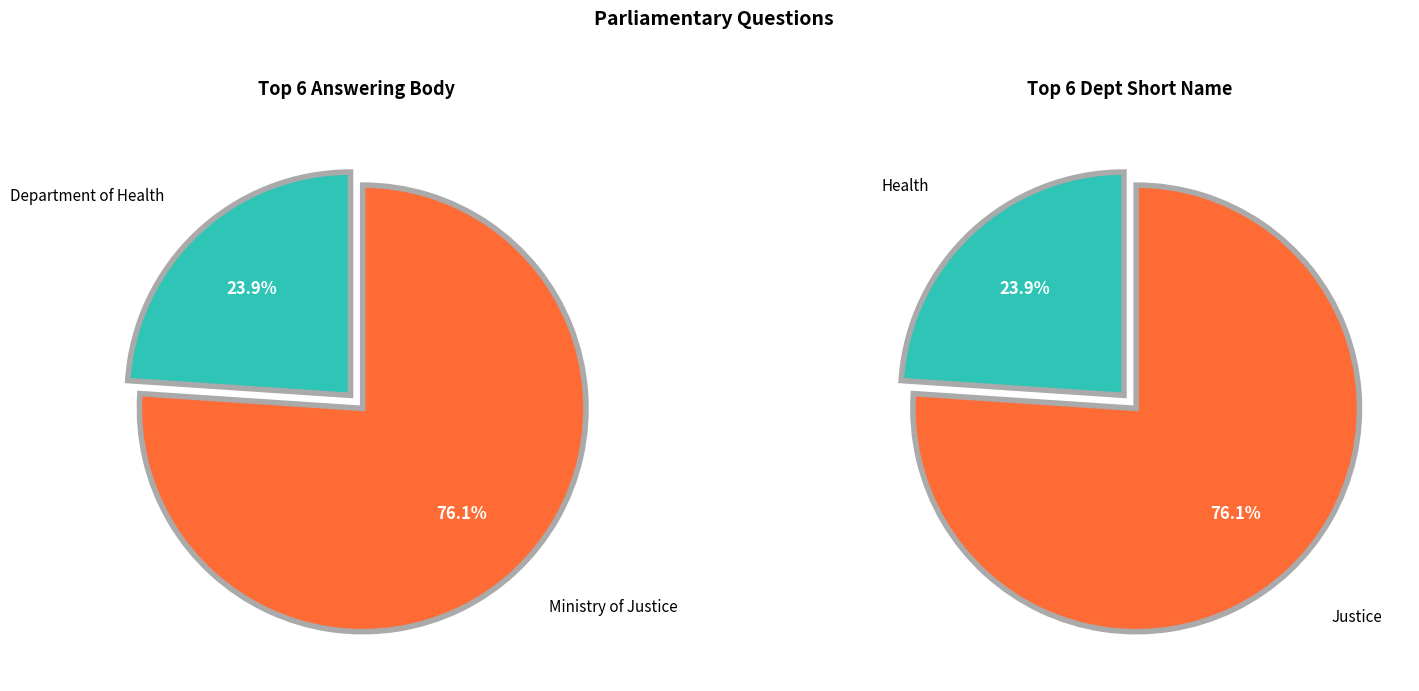

To the nearest percent, what percentage of the pie is Ministry of Justice?

76%